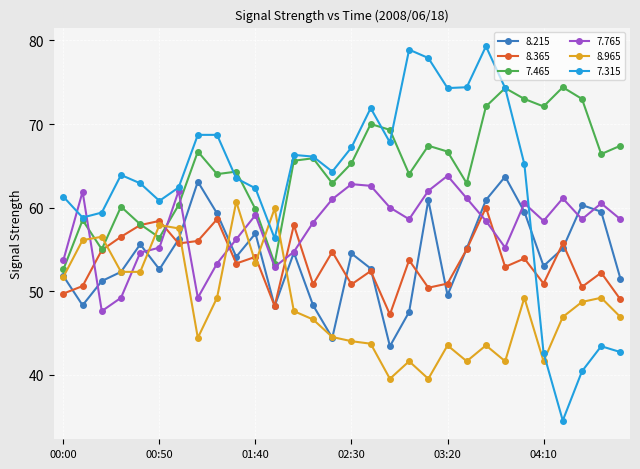

Which series has the widest spread of values?

7.315